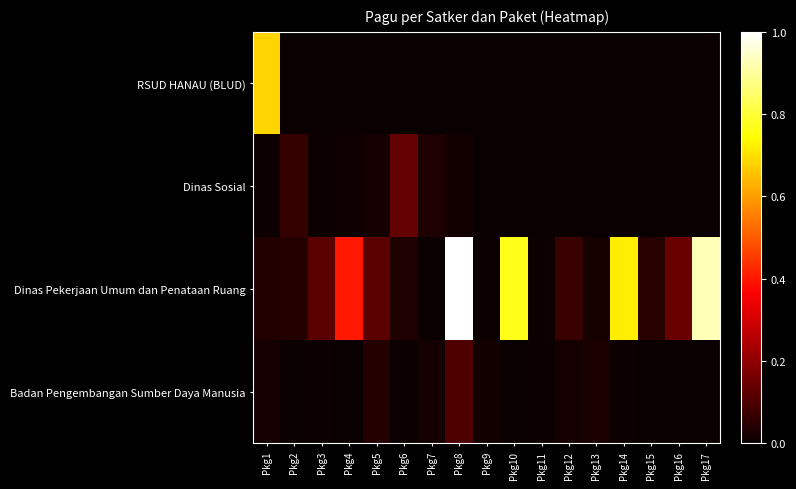

Which series has the largest range (max minus min)?

Dinas Pekerjaan Umum dan Penataan Ruang